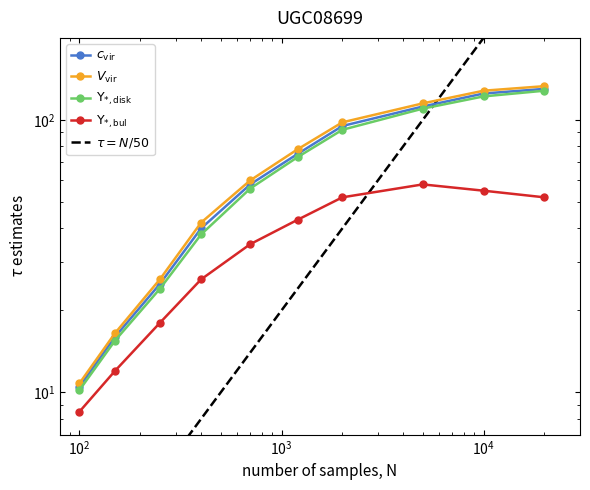

True or false: Y_bul has a value of 37.1 at $\mathdefault{10^{3}}$.

False